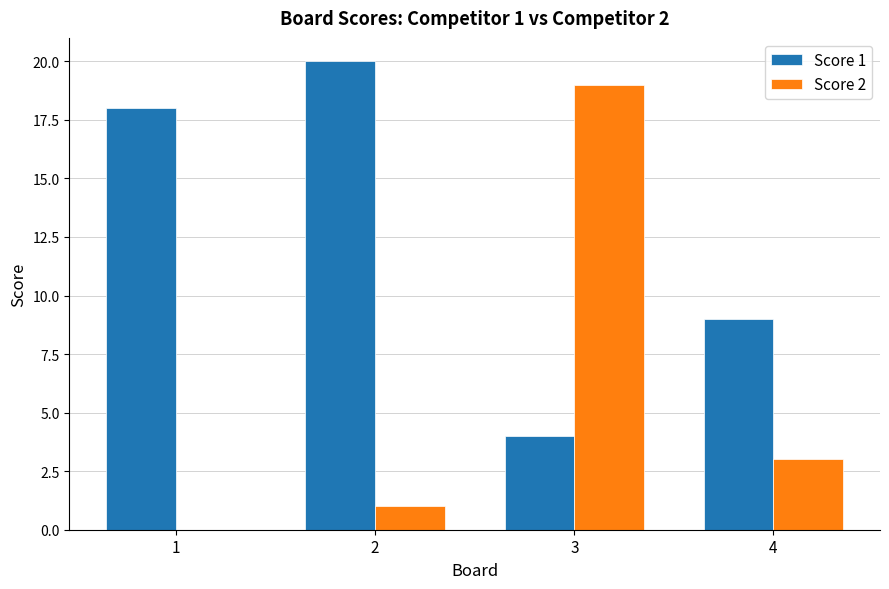

Which series has the largest total across all categories?

Score 1